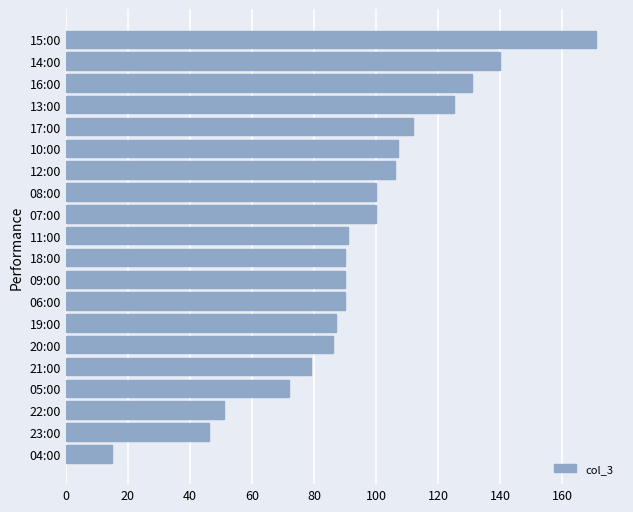

True or false: the data shows 62 at 23:00.

False